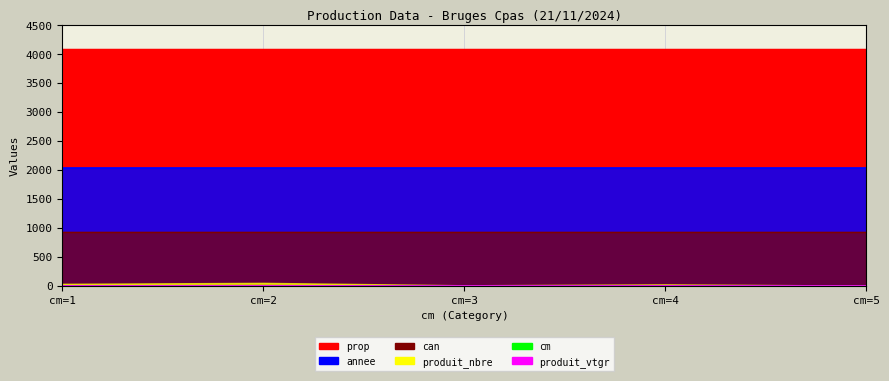

At which category is the sum across all series the highest?

cm=2